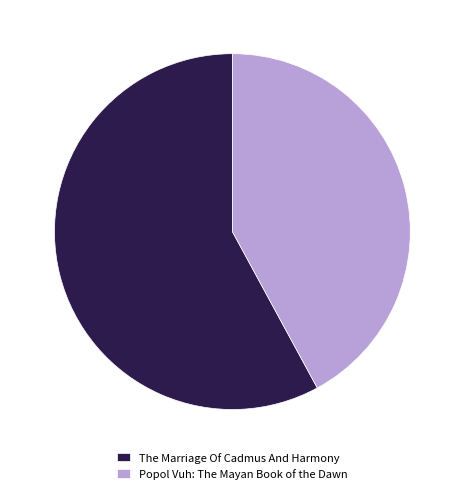

Rank the categories by value from lowest to highest.

Popol Vuh: The Mayan Book of the Dawn, The Marriage Of Cadmus And Harmony